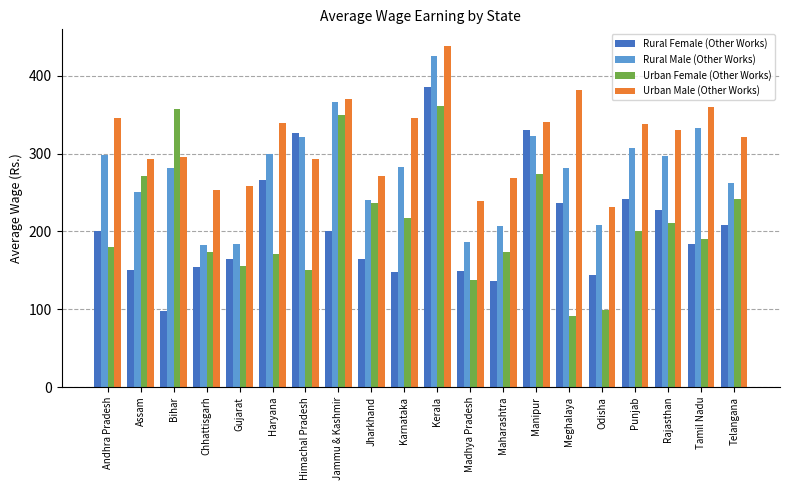

Does the chart contain stacked bars?

No